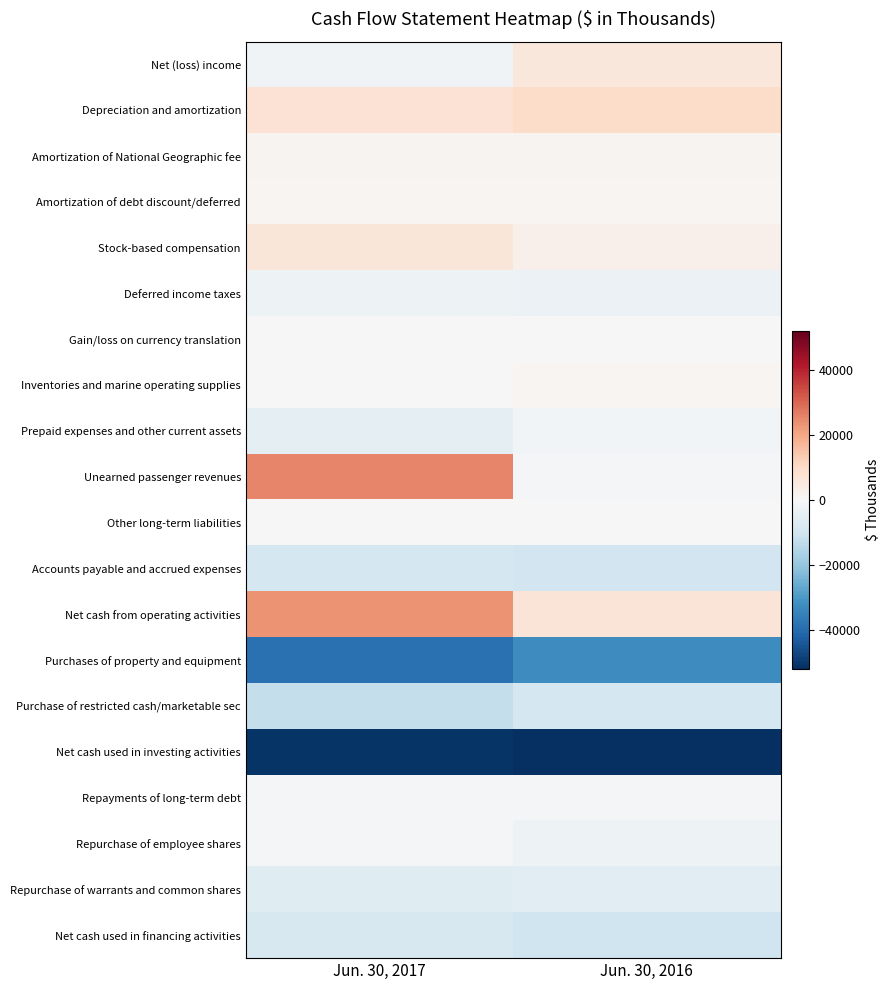

Which series has the largest range (max minus min)?

Unearned passenger revenues